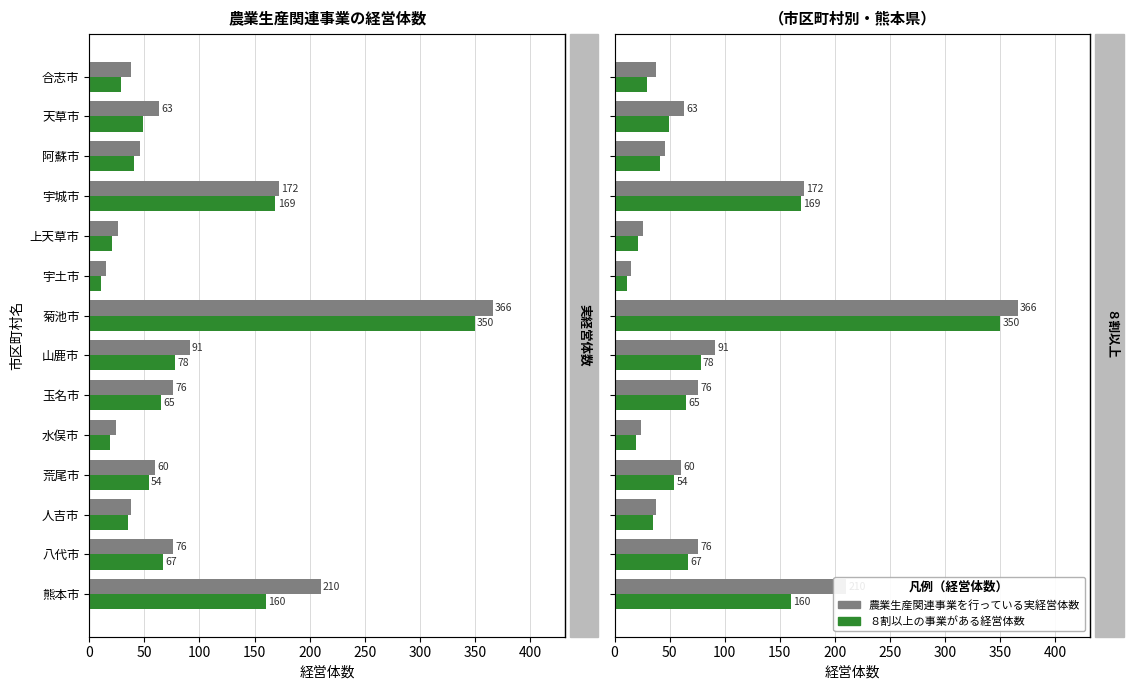

How many values in the 農業生産関連事業を行っている実経営体数 series exceed 63?

6